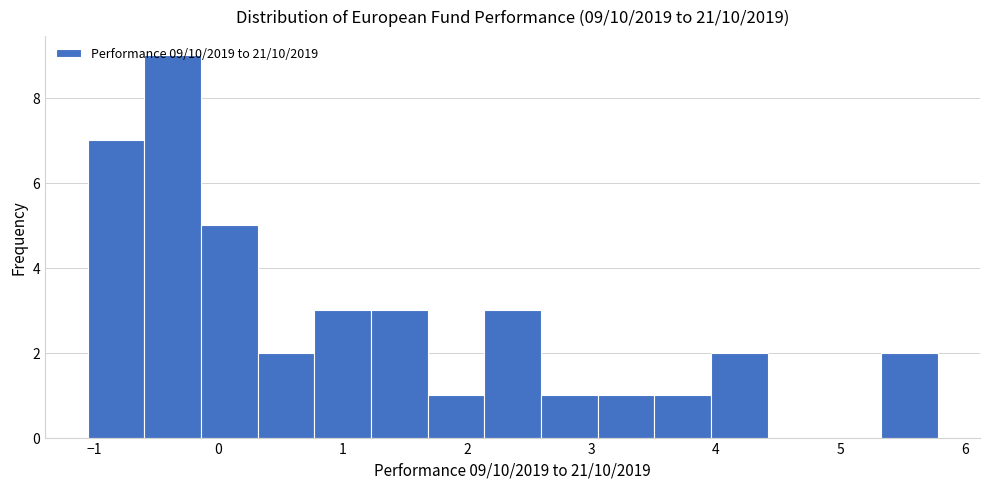

Over which range of the x-axis is the bar tallest?

-0.6 to -0.1